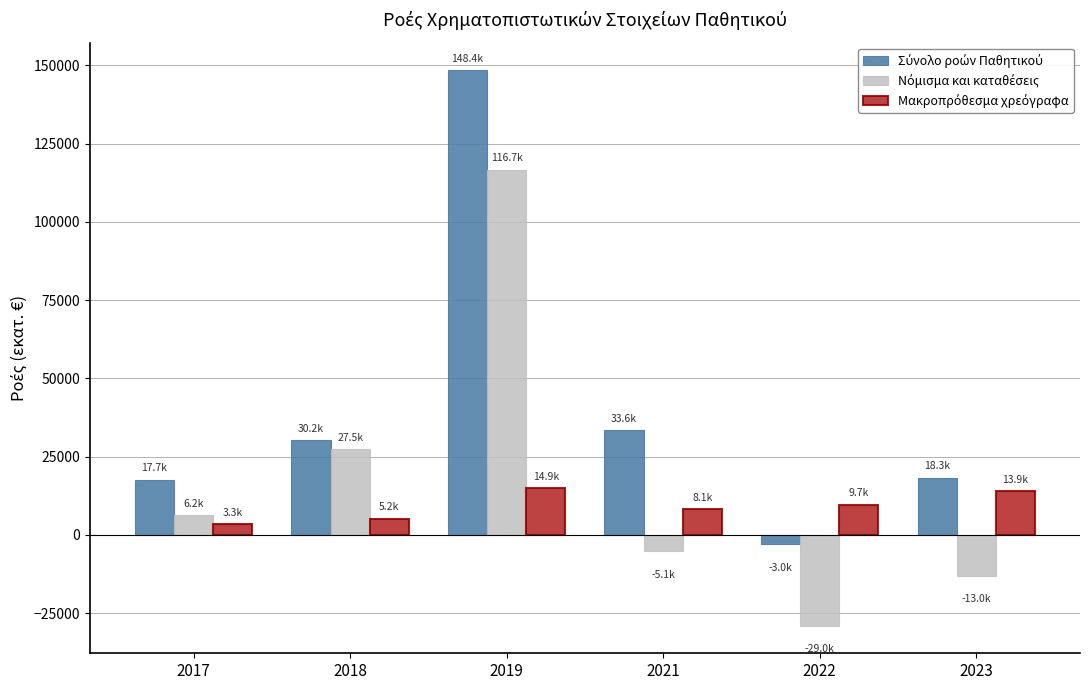

At which category is the sum across all series the highest?

2019